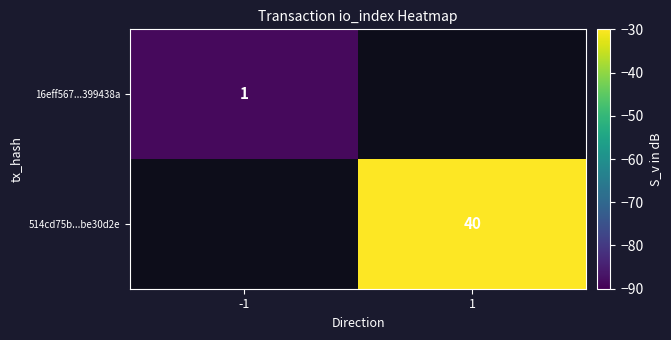

The 514cd75b...be30d2e series shows 53.1 at 1. True or false?

False